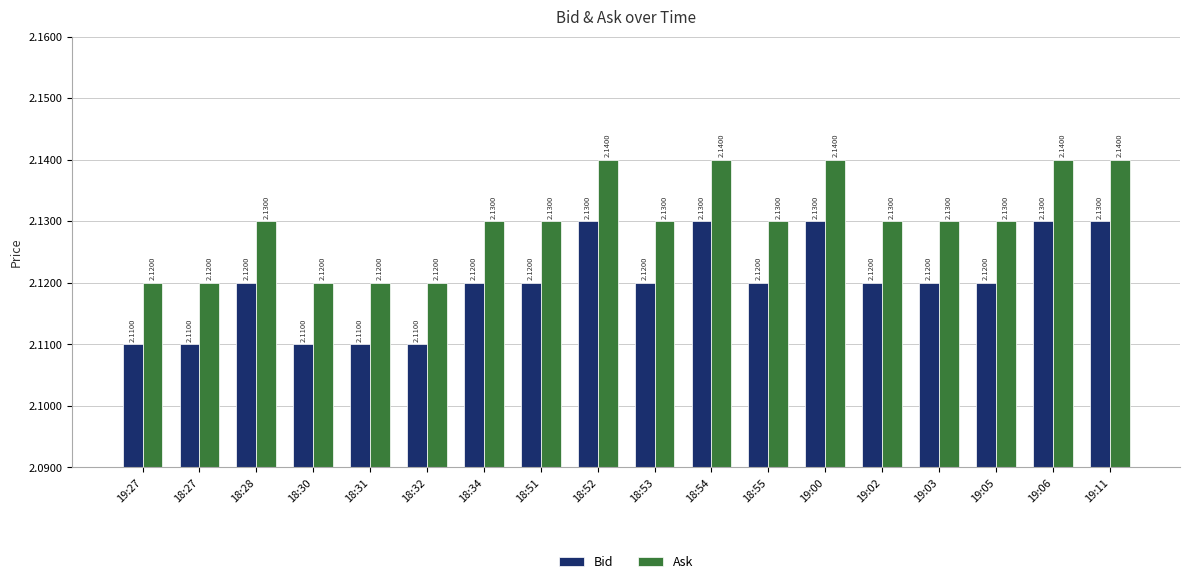

At 18:31, list the series in order from smallest to largest.

Bid, Ask